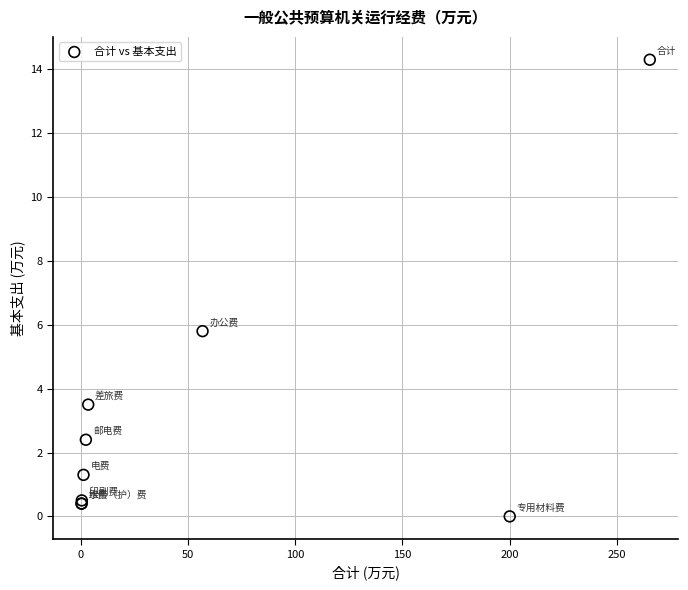

What Y value in the scatter plot is closest to 7?

5.8